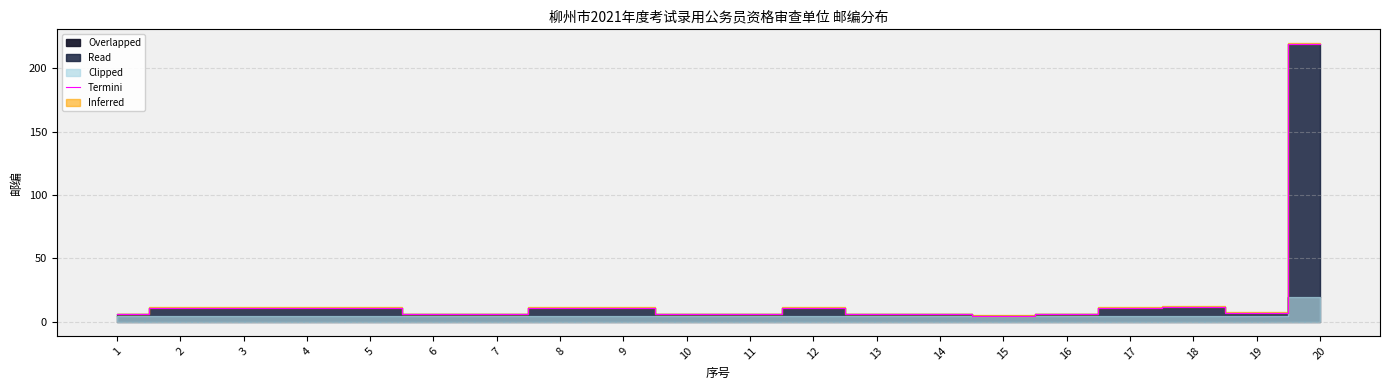

Reading left to right, extract all data points from this chart.

6	11	11	11	11	6	6	11	11	6	6	11	6	6	5	6	11	12	7	219